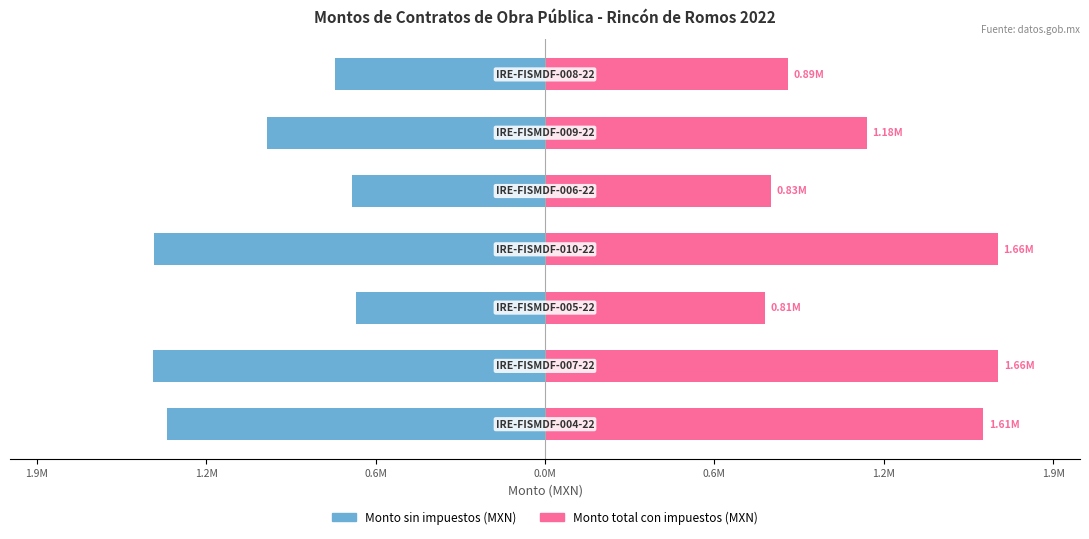

Which series has the largest range (max minus min)?

Monto total con impuestos (MXN)